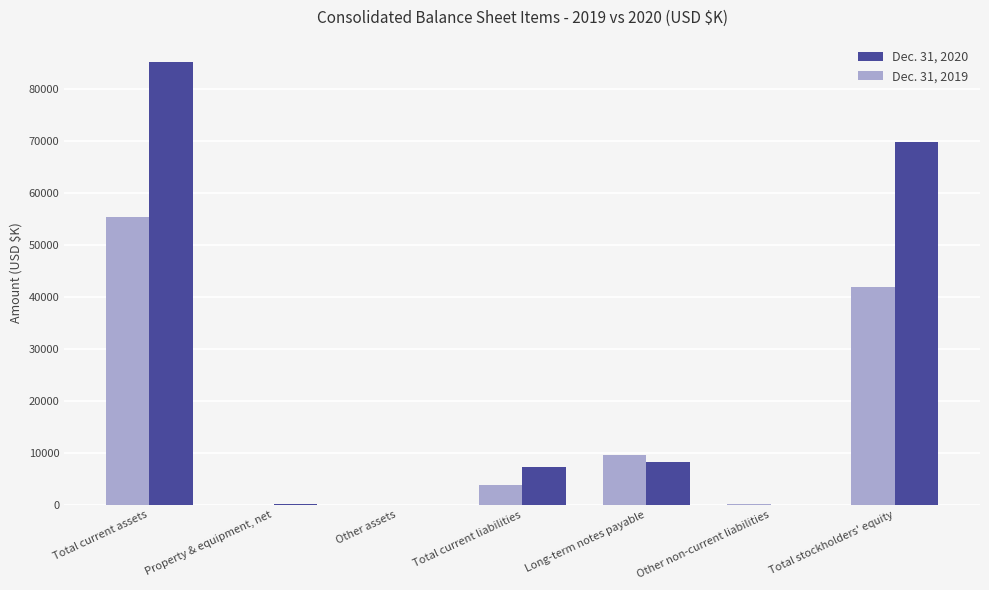

Which series has the largest total across all categories?

Dec. 31, 2020